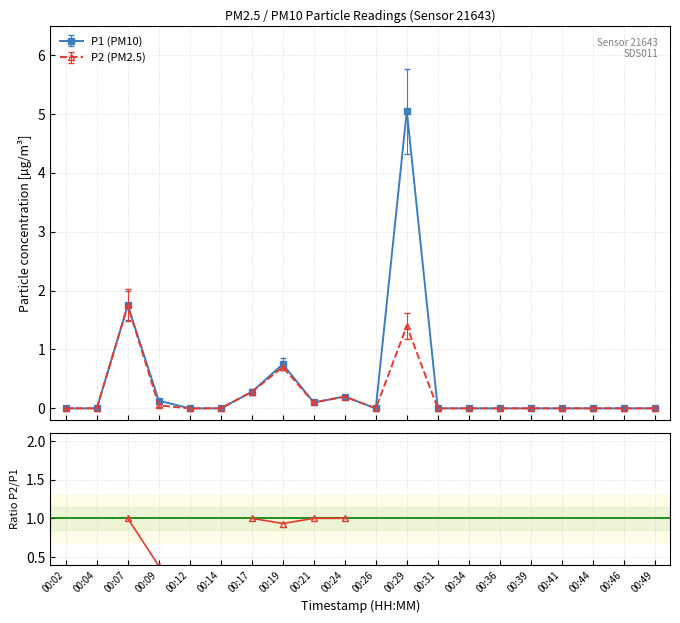

At which label is P2 closest to 0?

00:02